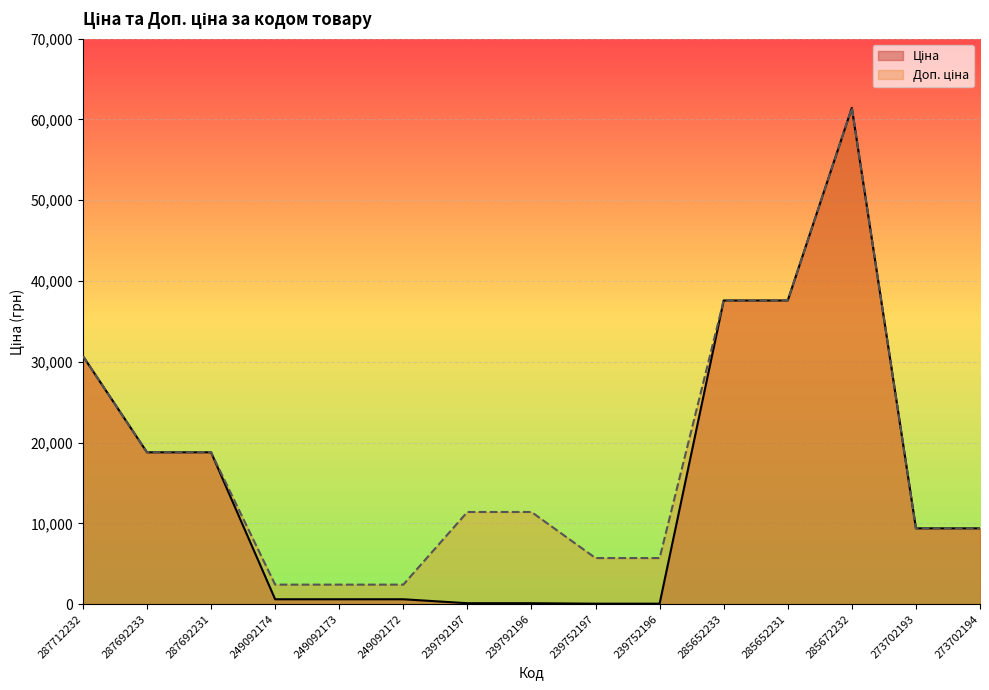

True or false: Доп. ціна has more than 0 points higher than both neighbors.

True